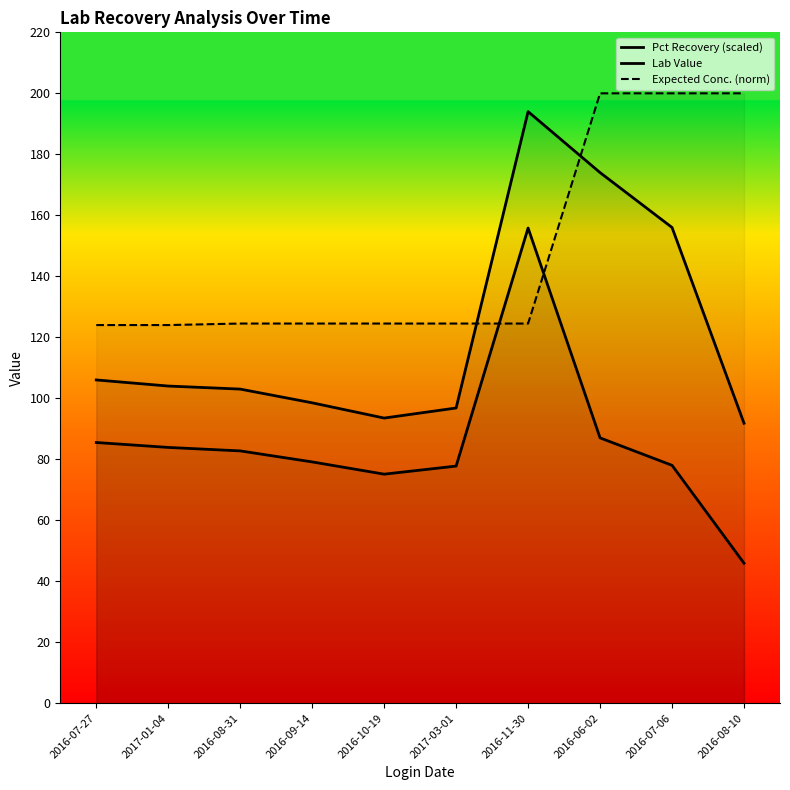

Which series ends up on top after the final intersection of Expected Conc. (norm) and Lab Value?

Expected Conc. (norm)